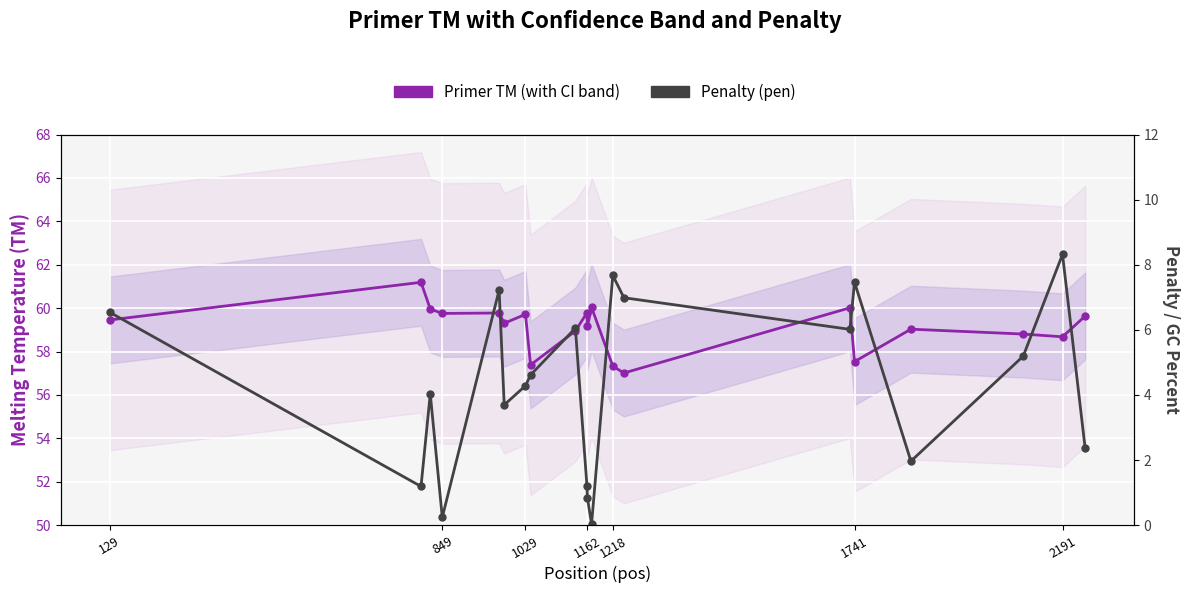

True or false: Penalty (pen) and Primer TM cross at least once.

False